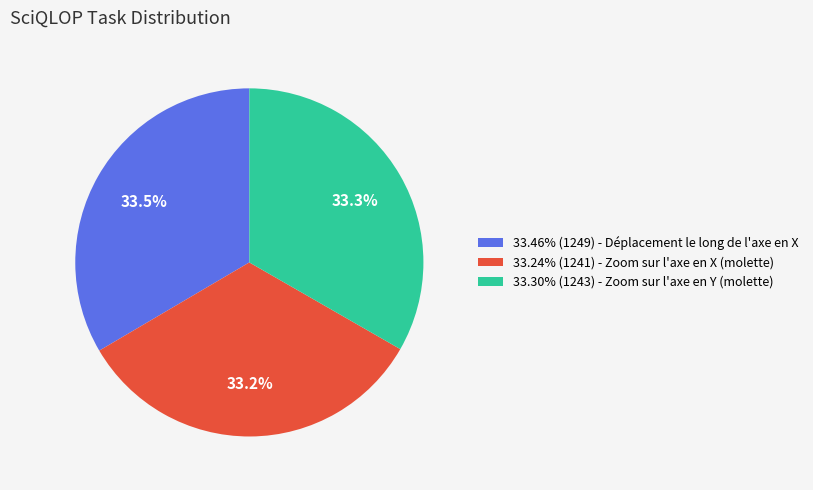

Combined, what portion of the pie is 33.46% (1249) - Déplacement le long de l'axe en X and 33.24% (1241) - Zoom sur l'axe en X (molette)?

66.7%